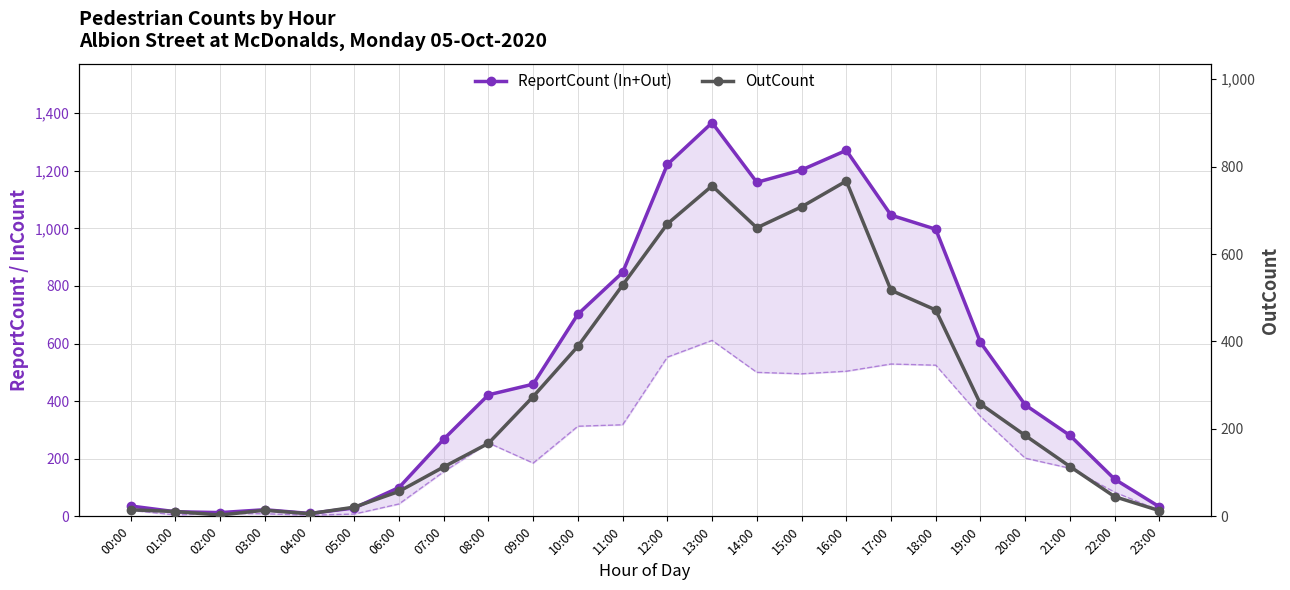

What is the smallest value displayed?

3